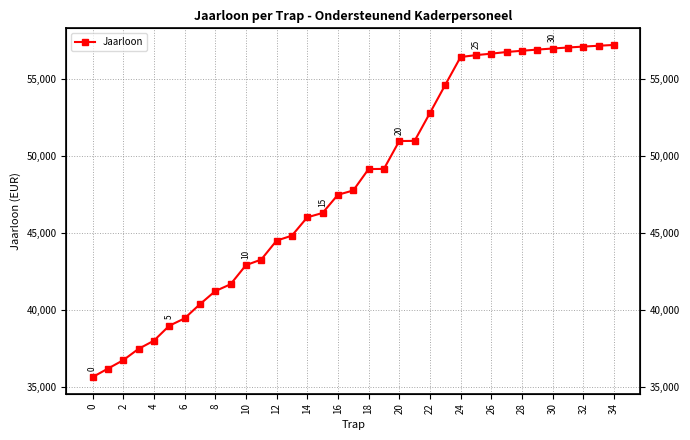

Which has a higher value, 19 or 27?

27